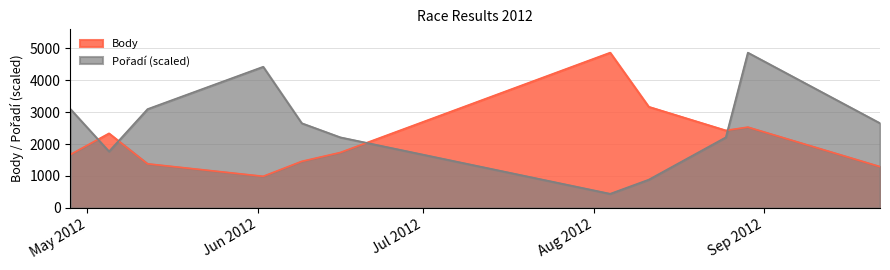

Does the chart display data point markers on the line(s)?

No